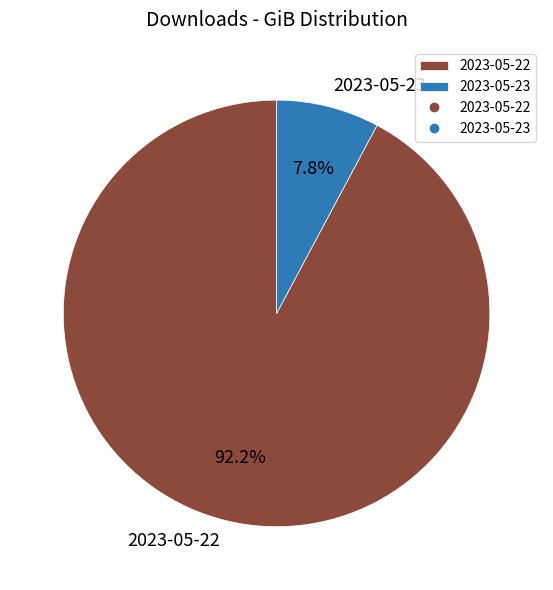

Which category accounts for the majority?

2023-05-22